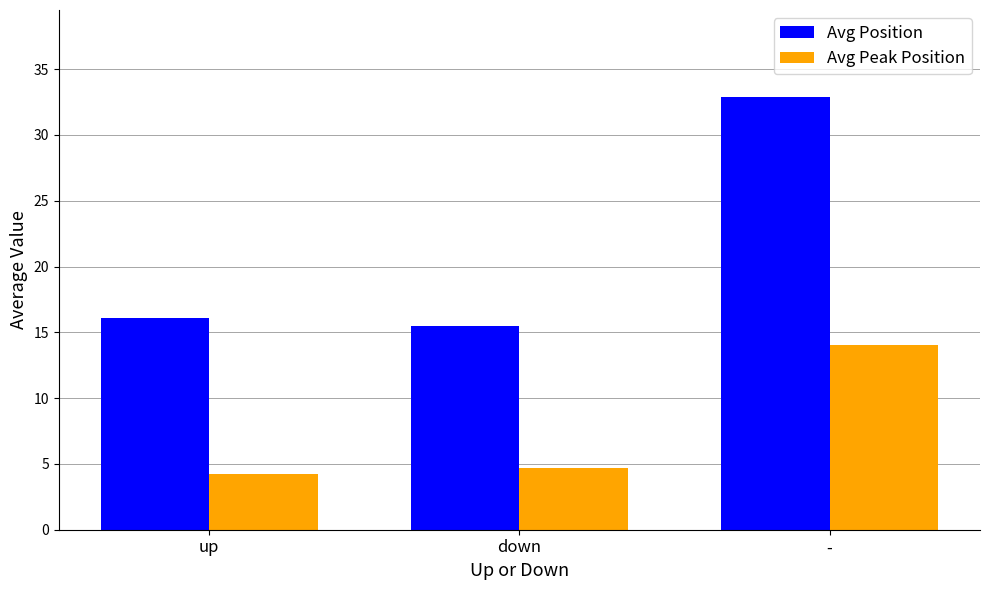

What is the label of the 3rd bar from the left?

-